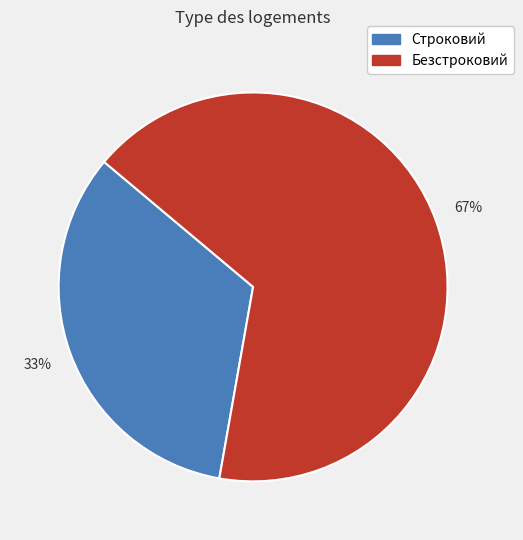

Which category accounts for the majority?

Безстроковий